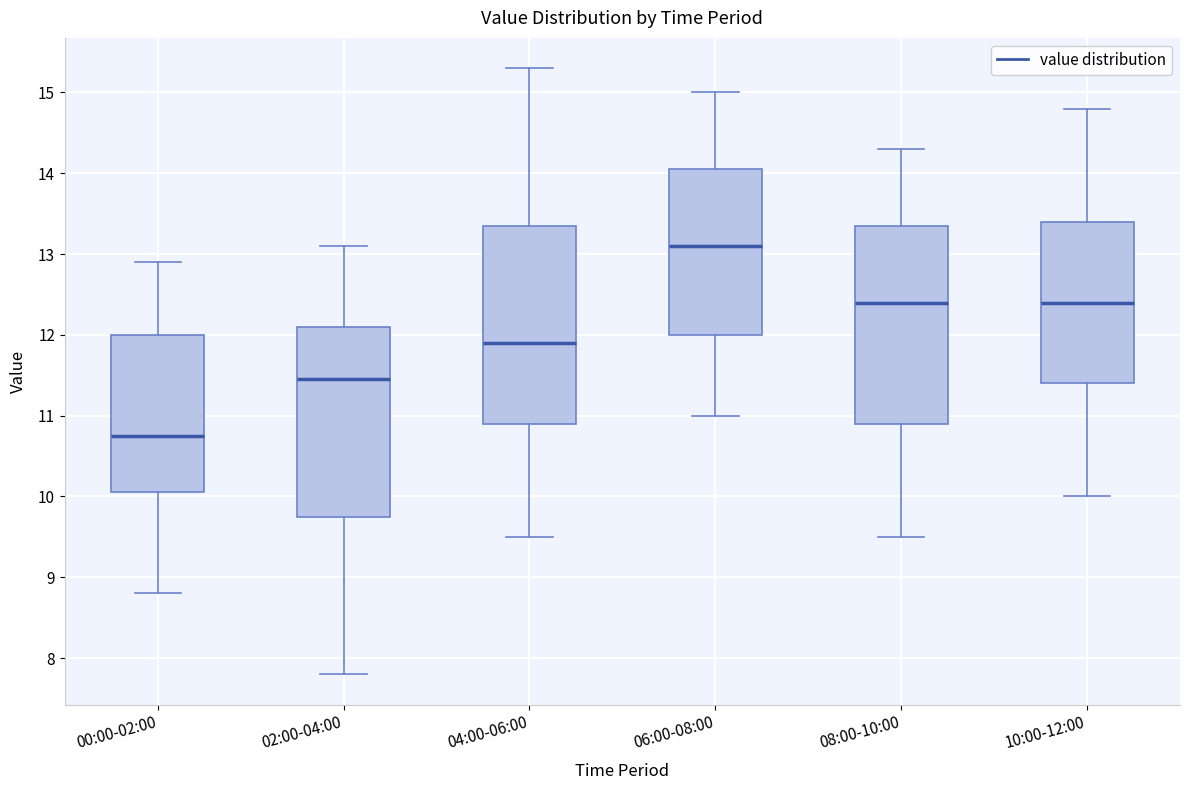

Which box has the highest median line?

06:00-08:00